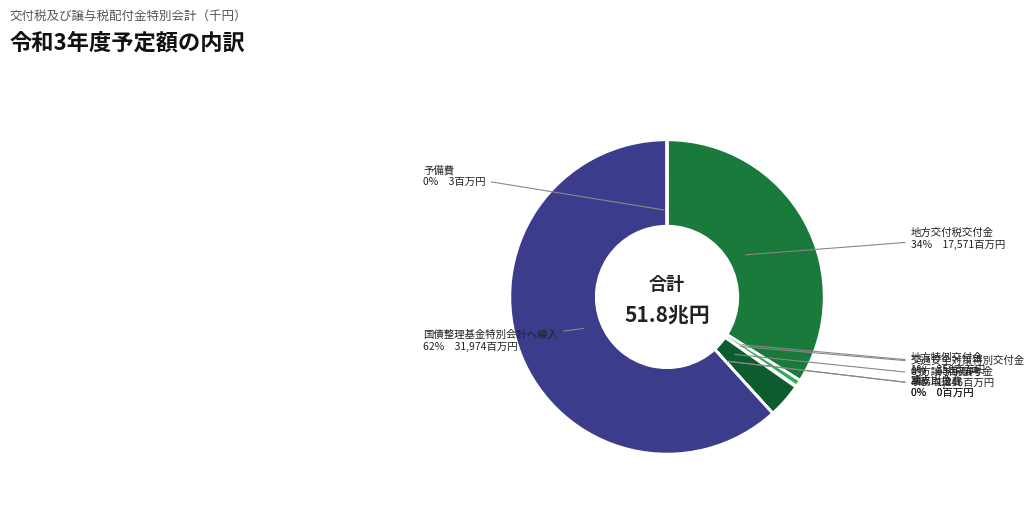

What is the largest slice in the pie chart?

国債整理基金特別会計へ繰入